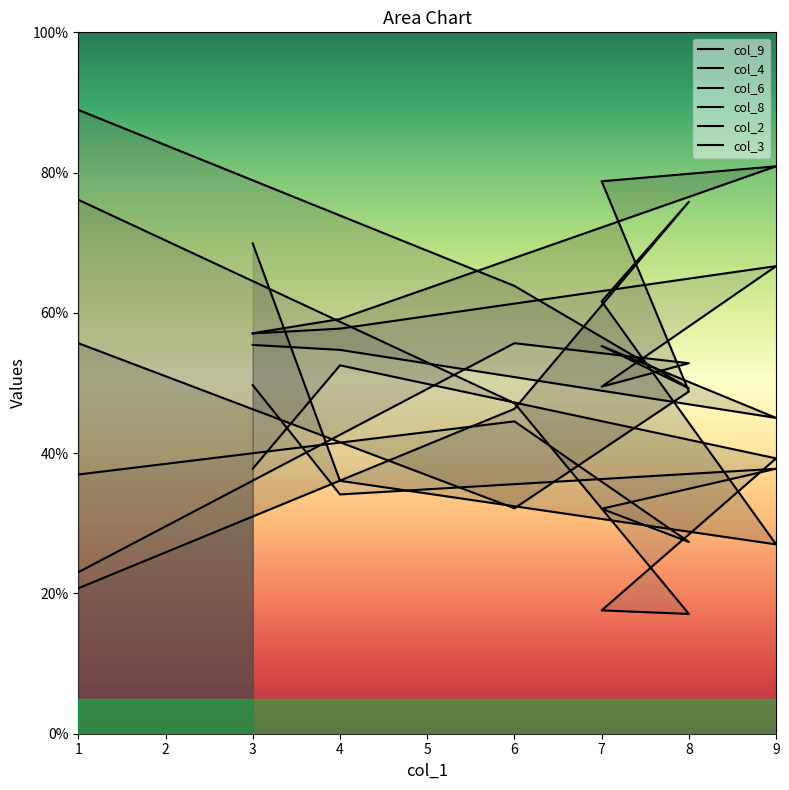

Is it true that col_9 equals 111.9 at 7?

False